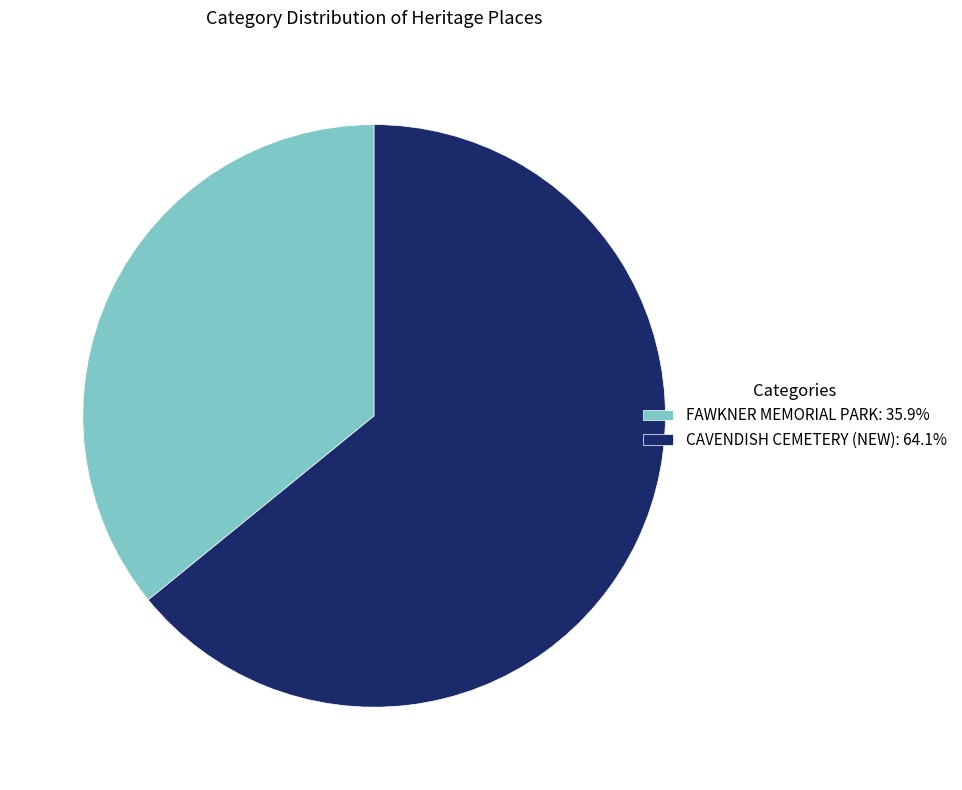

Approximately how many times larger is the value at FAWKNER MEMORIAL PARK compared to CAVENDISH CEMETERY (NEW)?

0.6